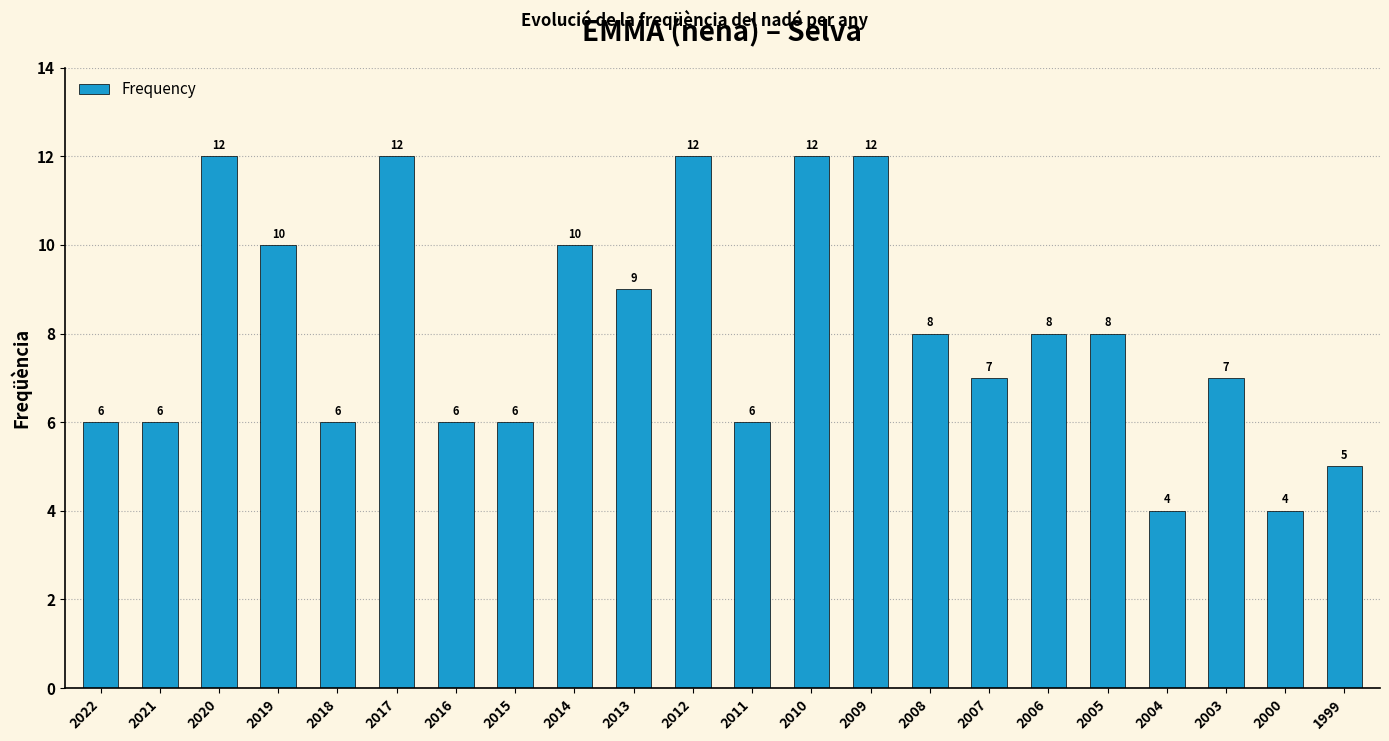

Between 2005 and 2014, which is larger?

2014